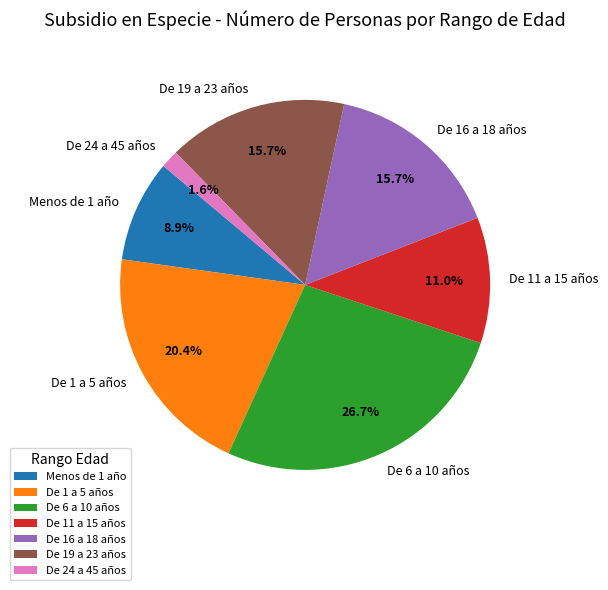

Does Menos de 1 año account for over 50% of the chart?

No